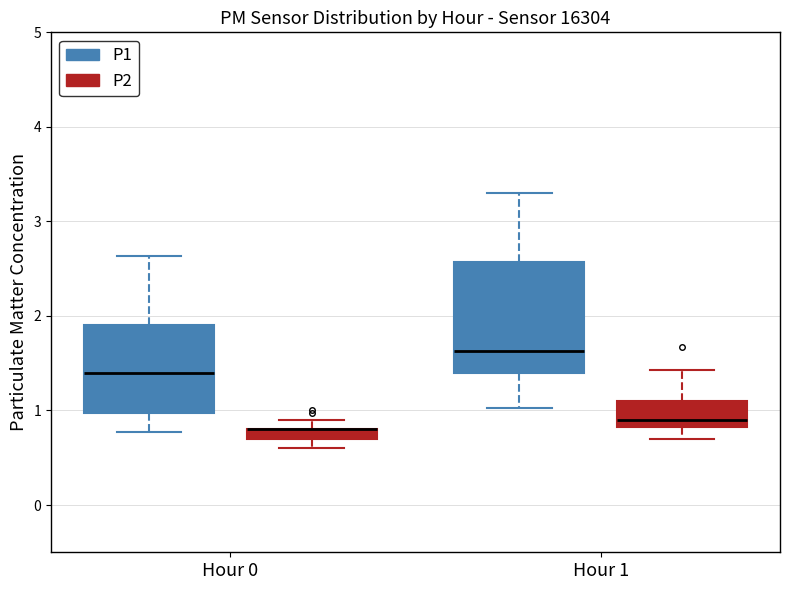

Where is the upper edge of the box for Hour 1 (P1) on the y-axis? The values are not printed on the chart, so give them approximately, as read against the axis.

2.6